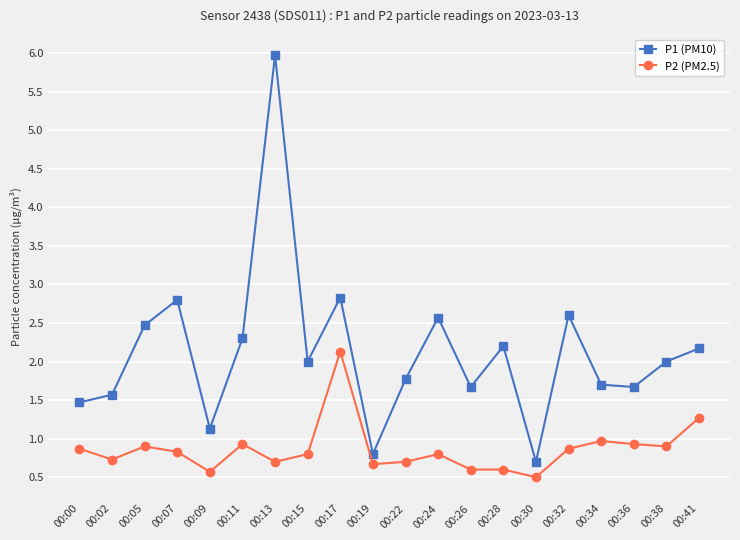

What is the difference between the highest and lowest values at 00:38?

1.1